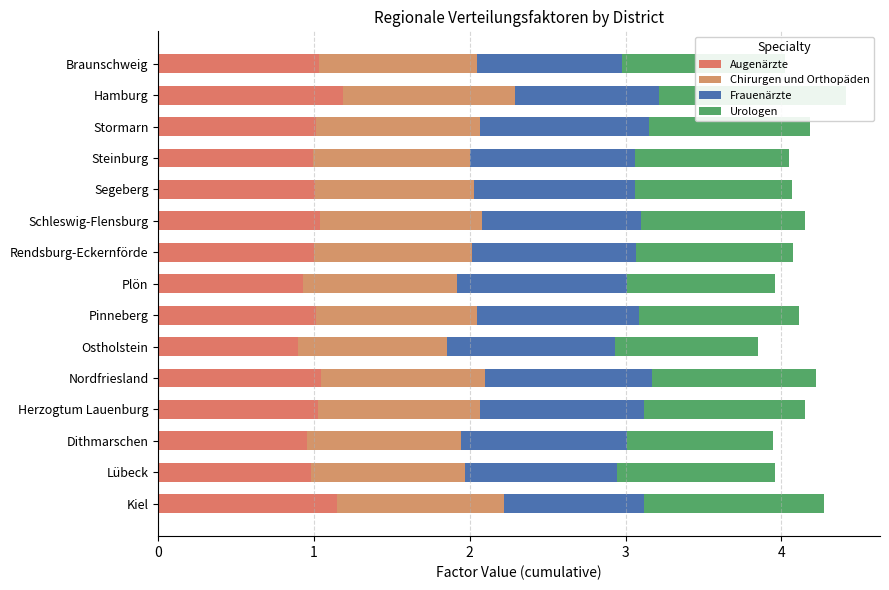

What is the value of the Augenärzte bar at the 13th from the left?

1.0